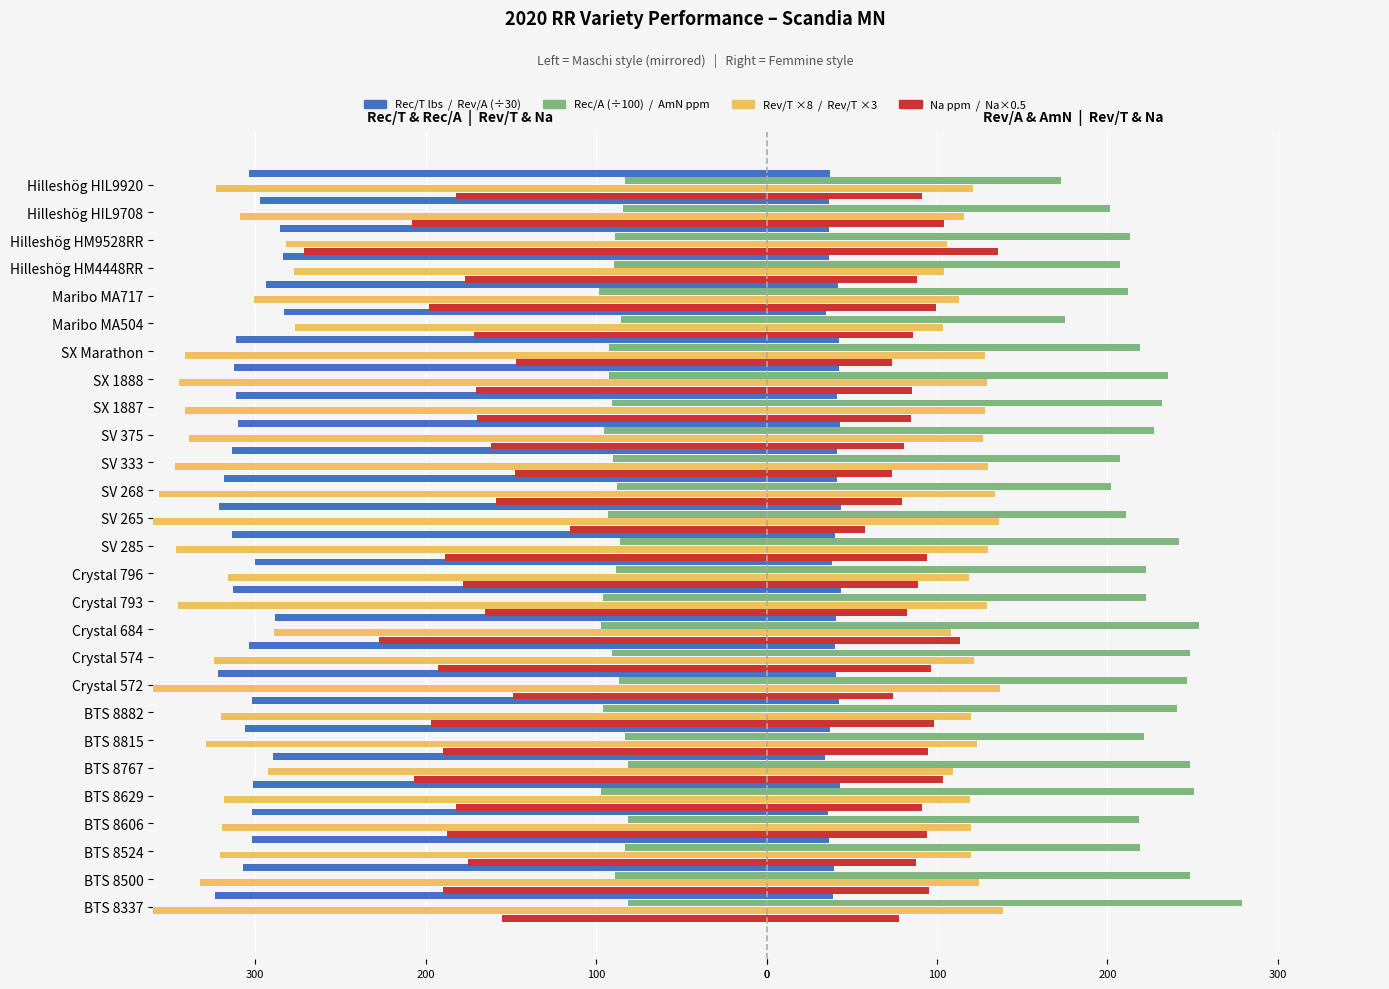

At how many categories does at least one series exceed 1?

27